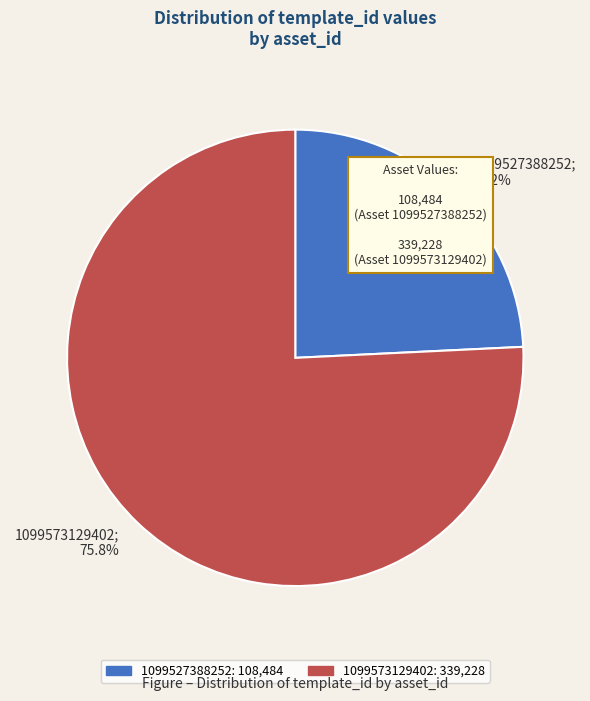

To the nearest percent, what is the difference between the largest and smallest slice percentages?

52%